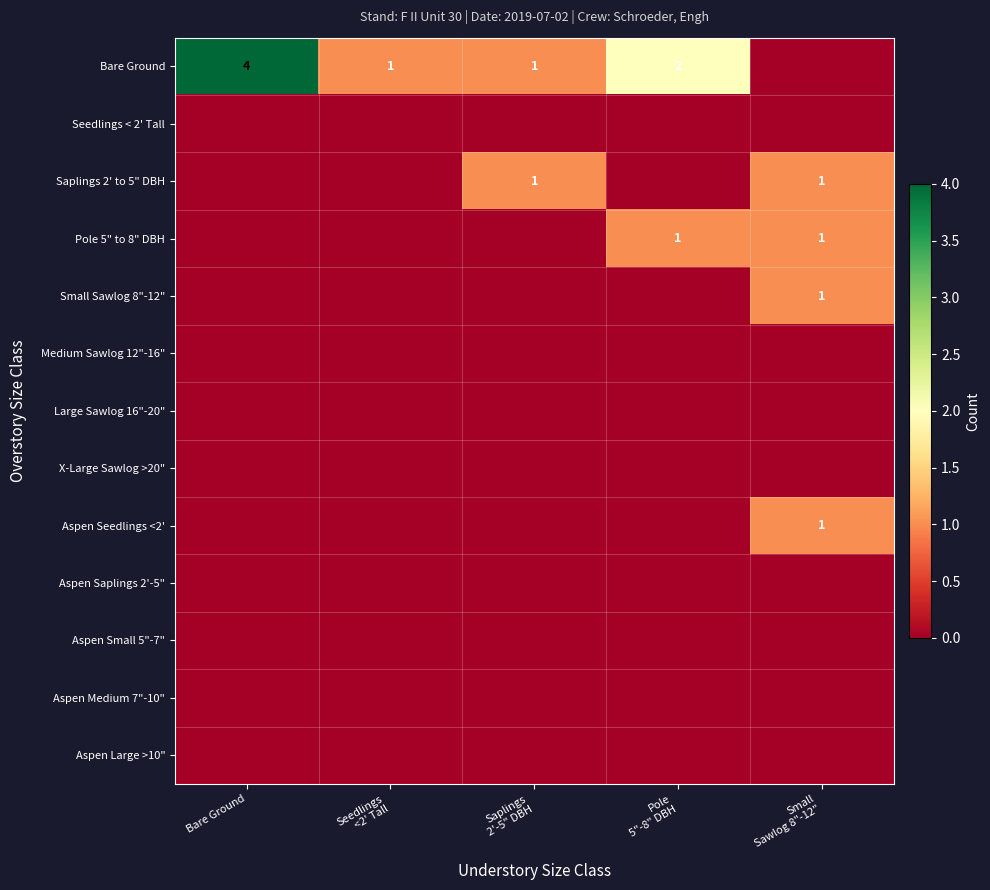

What is the maximum value for Aspen Seedlings <2'?

1